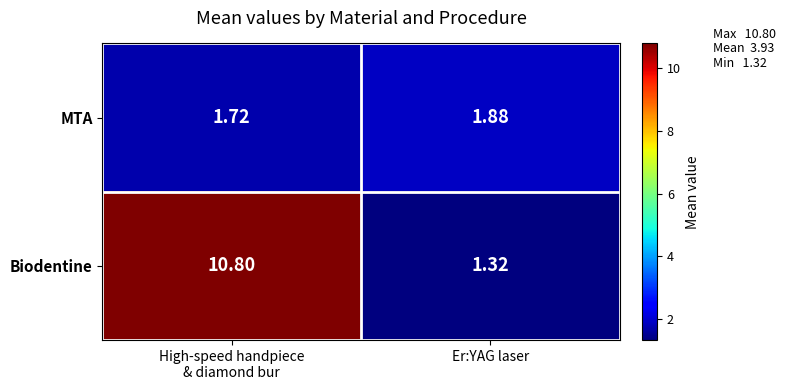

At which category is the sum across all series the highest?

High-speed handpiece
& diamond bur